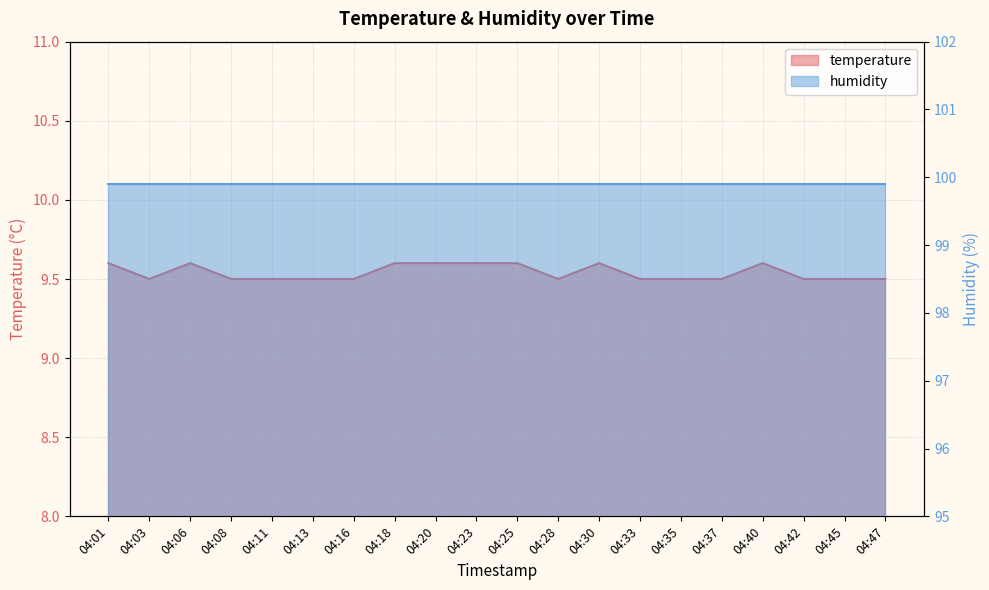

List the labels in order of value, largest first.

04:01, 04:06, 04:18, 04:20, 04:23, 04:25, 04:30, 04:40, 04:03, 04:08, 04:11, 04:13, 04:16, 04:28, 04:33, 04:35, 04:37, 04:42, 04:45, 04:47